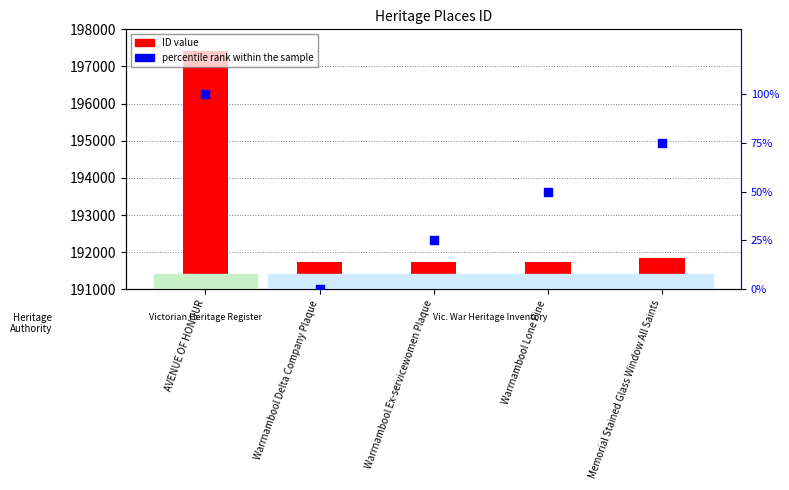

Which series reaches the minimum Y coordinate?

percentile rank within the sample